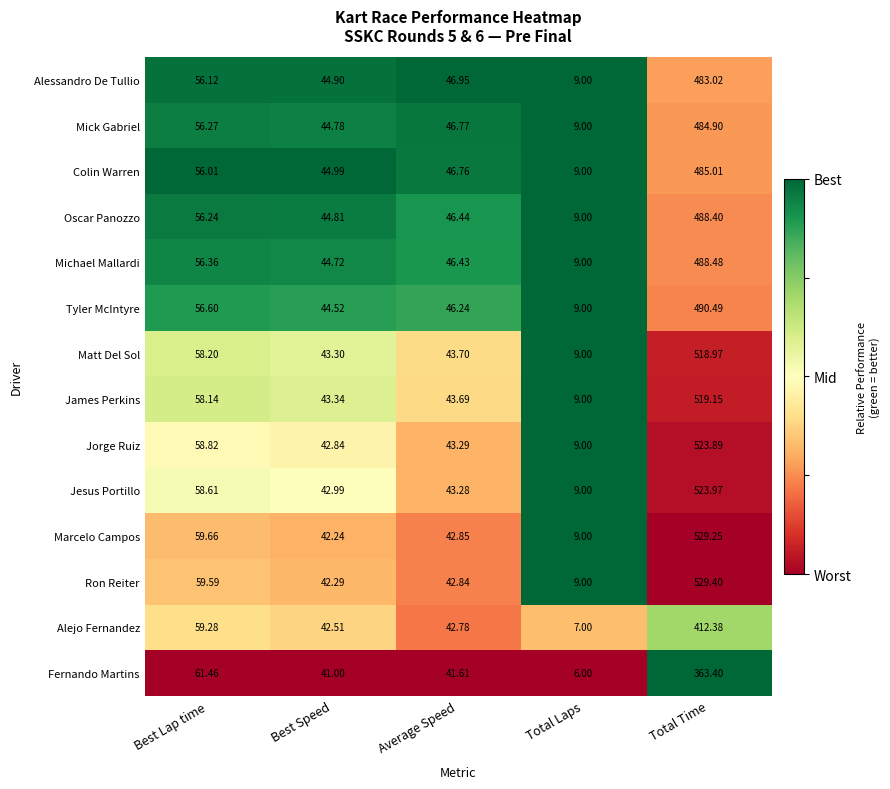

At which category is the sum across all series the highest?

Total Time